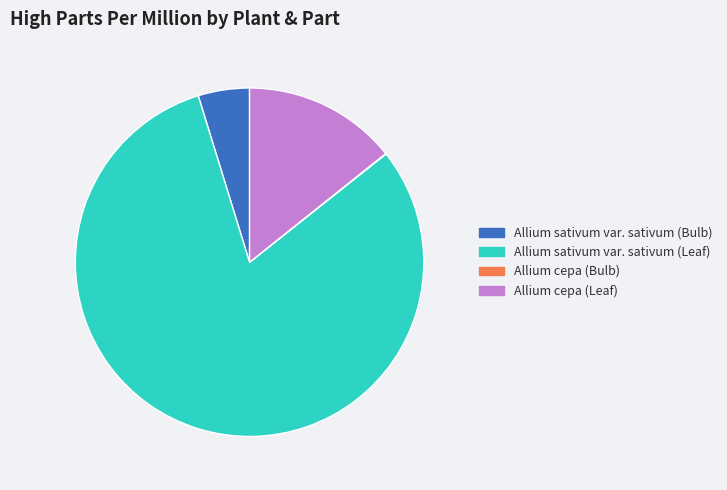

What is the largest slice in the pie chart?

Allium sativum var. sativum (Leaf)